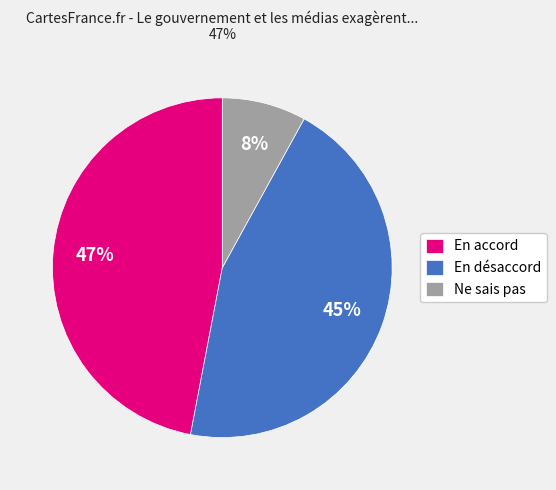

Rank the categories by value from highest to lowest.

En accord, En désaccord, Ne sais pas